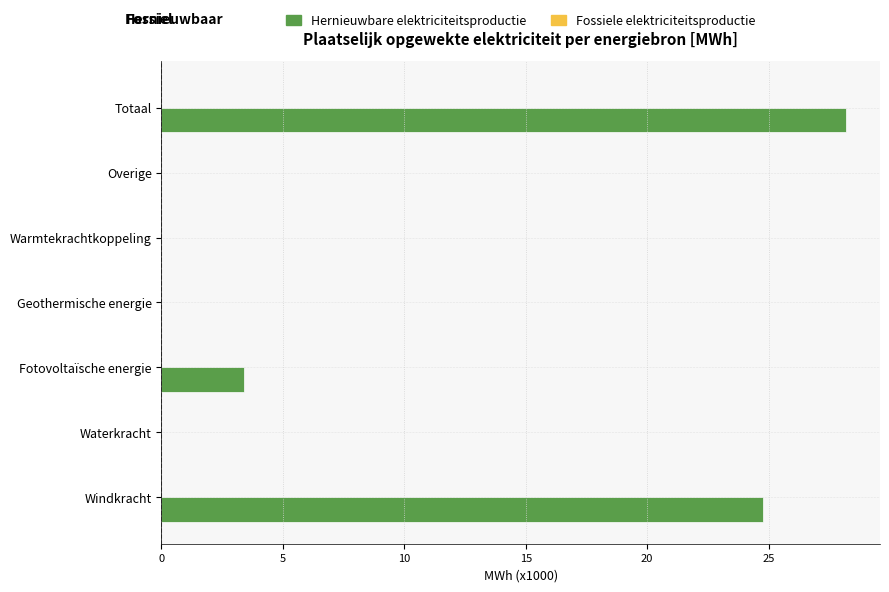

Reading bottom to top, list all the values displayed in this chart.

Windkracht=24.8	Waterkracht=0.0	Fotovoltaïsche energie=3.4	Geothermische energie=0.0	Warmtekrachtkoppeling=0.0	Overige=0.0	Totaal=28.2